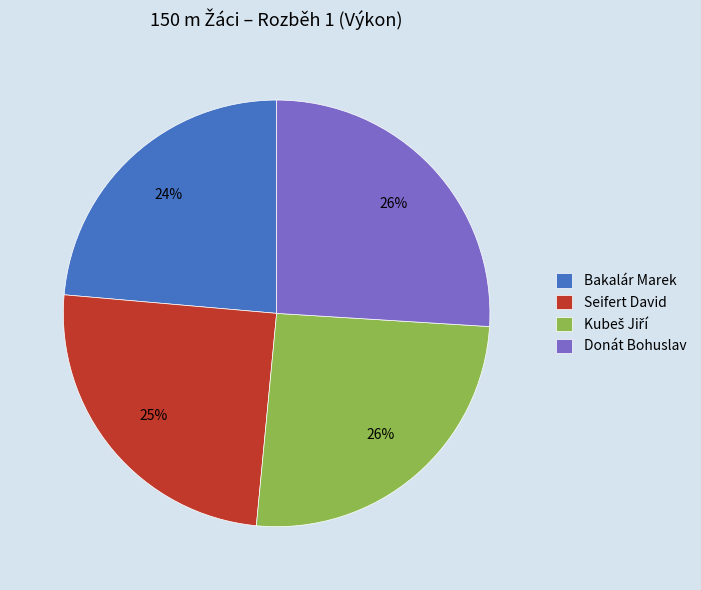

What percentage is the Bakalár Marek slice, to the nearest percent?

24%